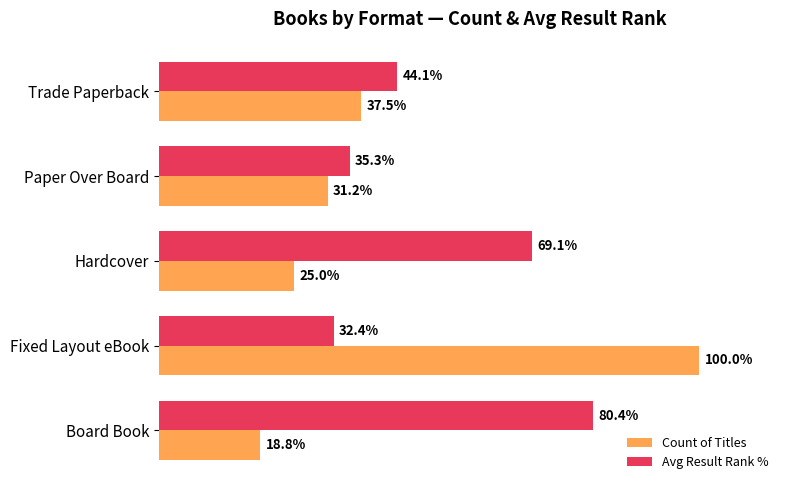

Where is Count of Titles nearest to the value 59?

Trade Paperback